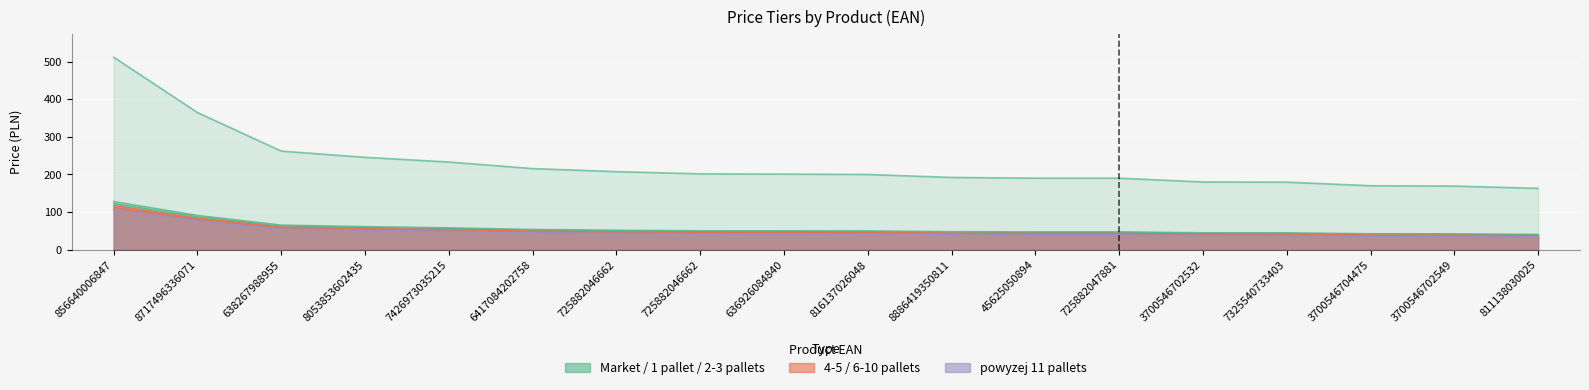

Reading left to right, transcribe all the data shown in this chart.

MARKET PRICE: 511.9	364.6	262.0	245.5	233.0	215.5	207.4	201.5	200.8	199.9	192.0	190.0	189.9	179.9	179.4	169.9	169.0	162.9
przy zak. 1 palety: 128.0	91.2	65.5	61.4	58.2	53.9	51.9	50.4	50.2	50.0	48.0	47.5	47.5	45.0	44.8	42.5	42.2	40.7
2-3 palet: 122.8	87.5	62.9	58.9	55.9	51.7	49.8	48.4	48.2	48.0	46.1	45.6	45.6	43.2	43.0	40.8	40.6	39.1
4 - 5 palet: 112.6	80.2	57.6	54.0	51.3	47.4	45.6	44.3	44.2	44.0	42.2	41.8	41.8	39.6	39.5	37.4	37.2	35.8
6-10 palet: 117.7	83.9	60.3	56.5	53.6	49.6	47.7	46.3	46.2	46.0	44.2	43.7	43.7	41.4	41.3	39.1	38.9	37.5
powyzej 11 palet: 107.5	76.6	55.0	51.6	48.9	45.3	43.6	42.3	42.2	42.0	40.3	39.9	39.9	37.8	37.7	35.7	35.5	34.2